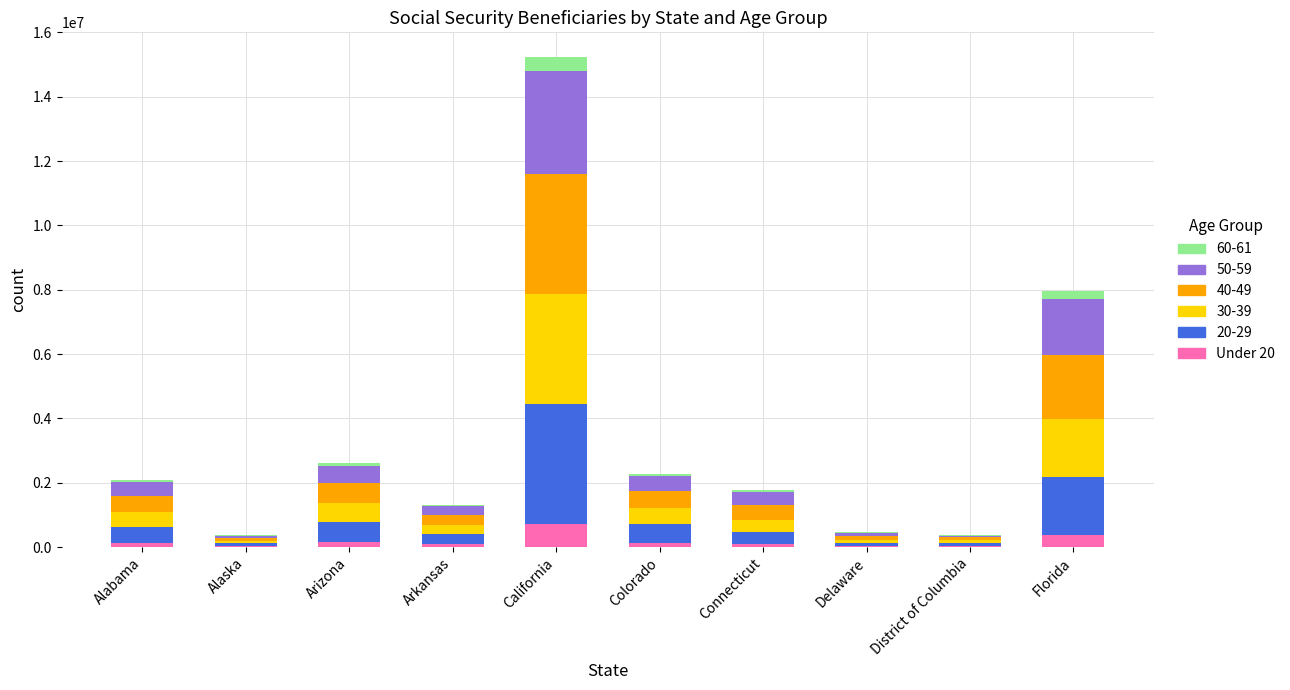

At which category is the sum across all series the highest?

California